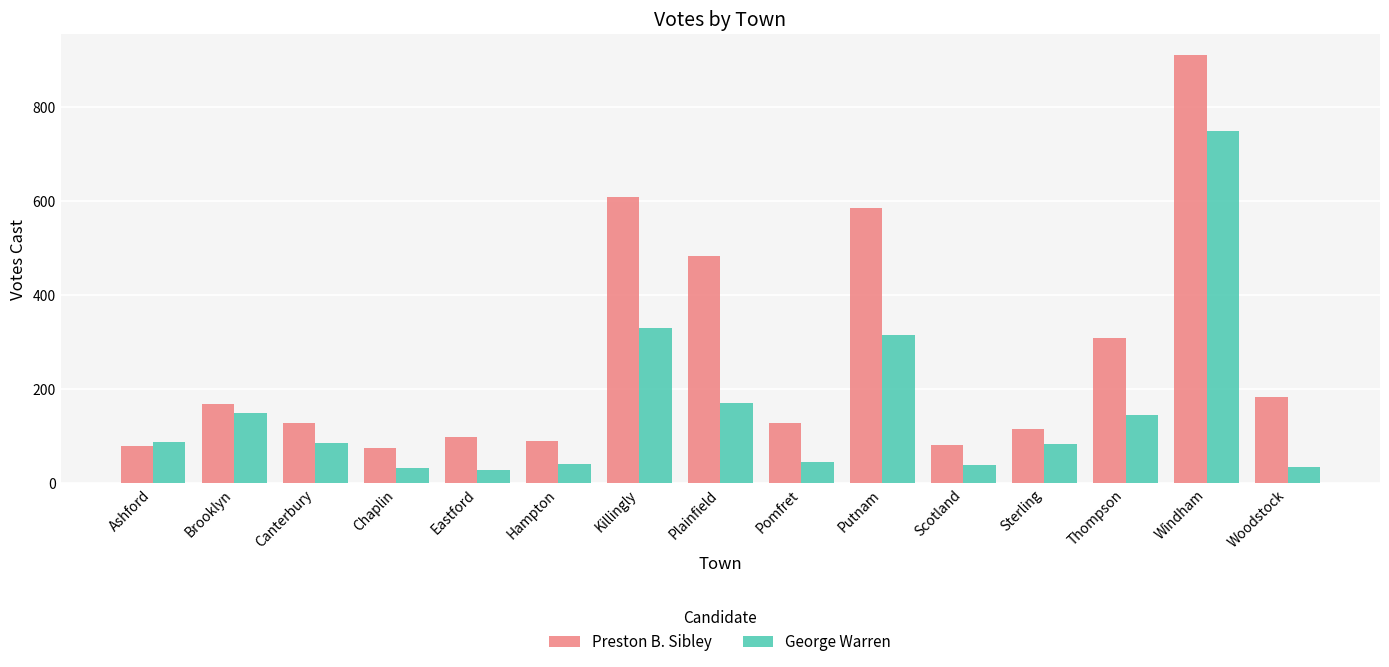

How many values in the George Warren series are below 85?

7